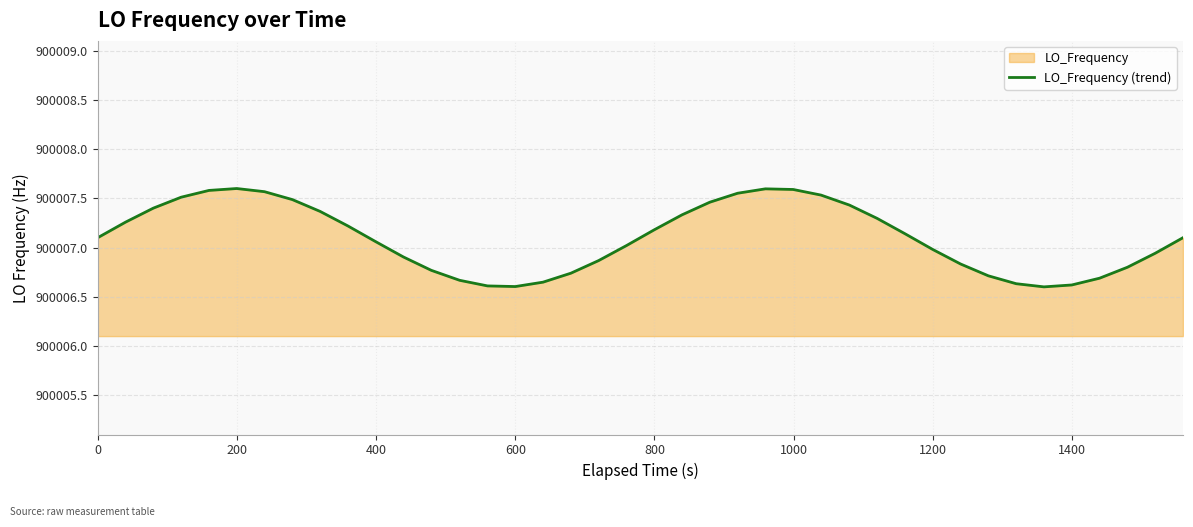

What is the difference between the maximum and minimum values?

1.0